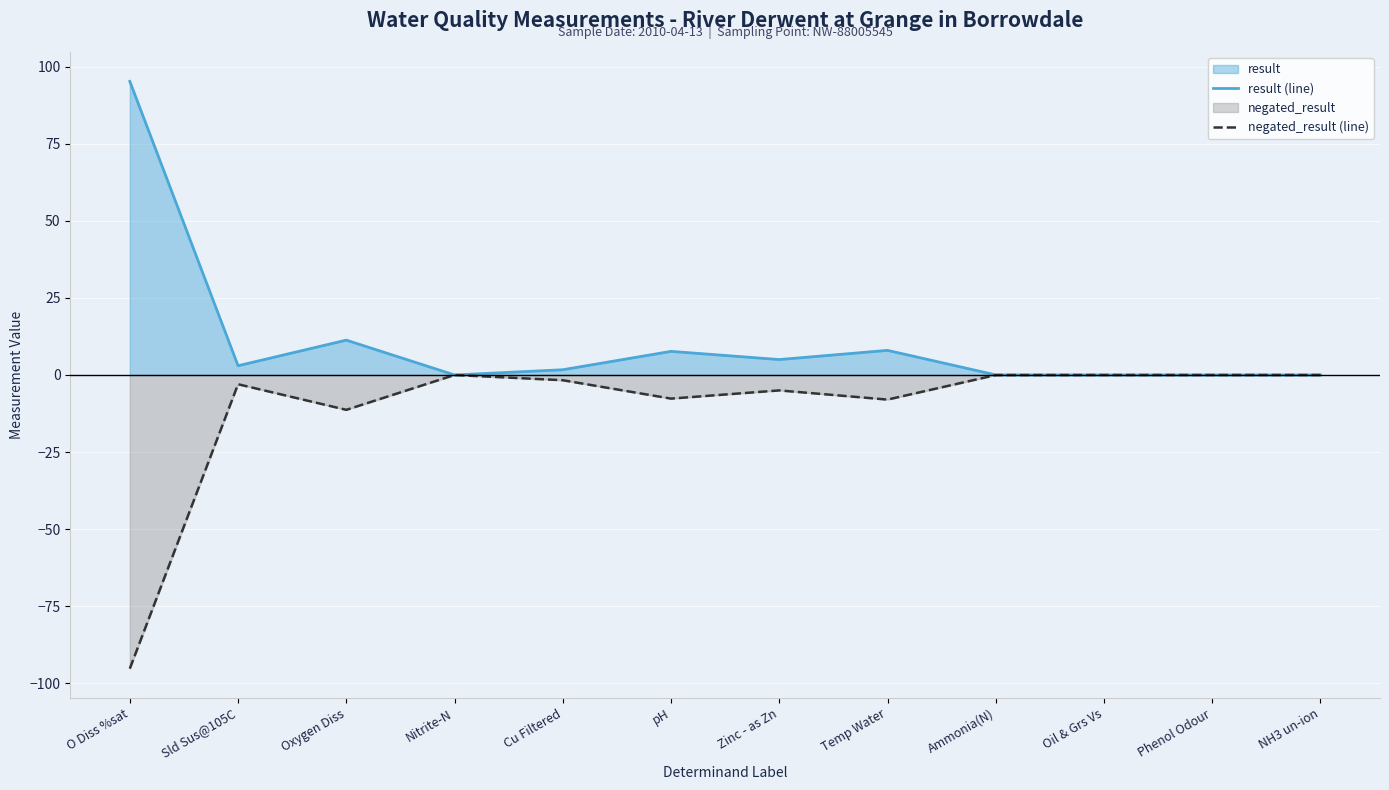

Is it true that result (line) equals 0.0 at Ammonia(N)?

True